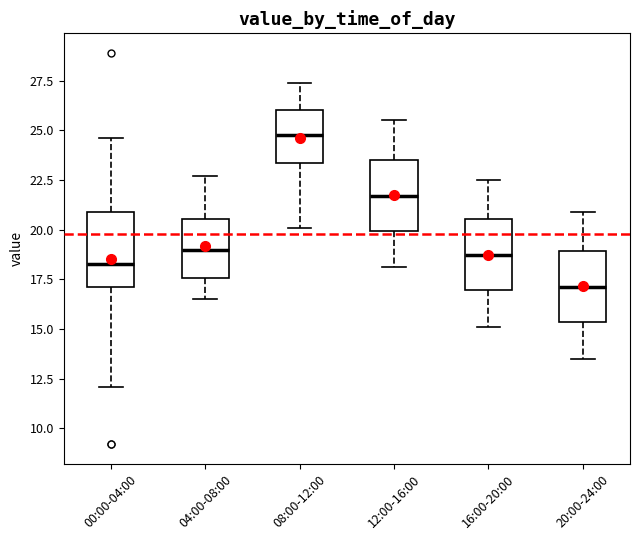

Which box's median line is the highest?

08:00-12:00